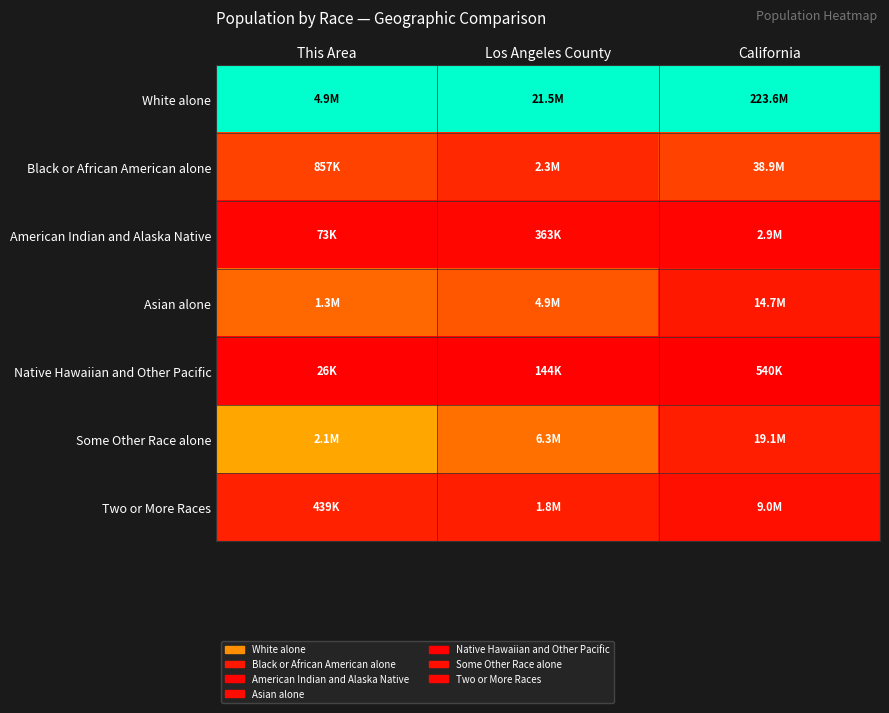

How many data points does each series have?

3